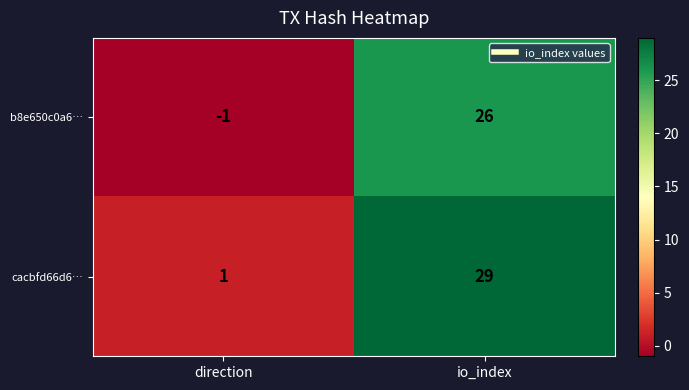

At which label is cacbfd66d6… closest to 15?

direction